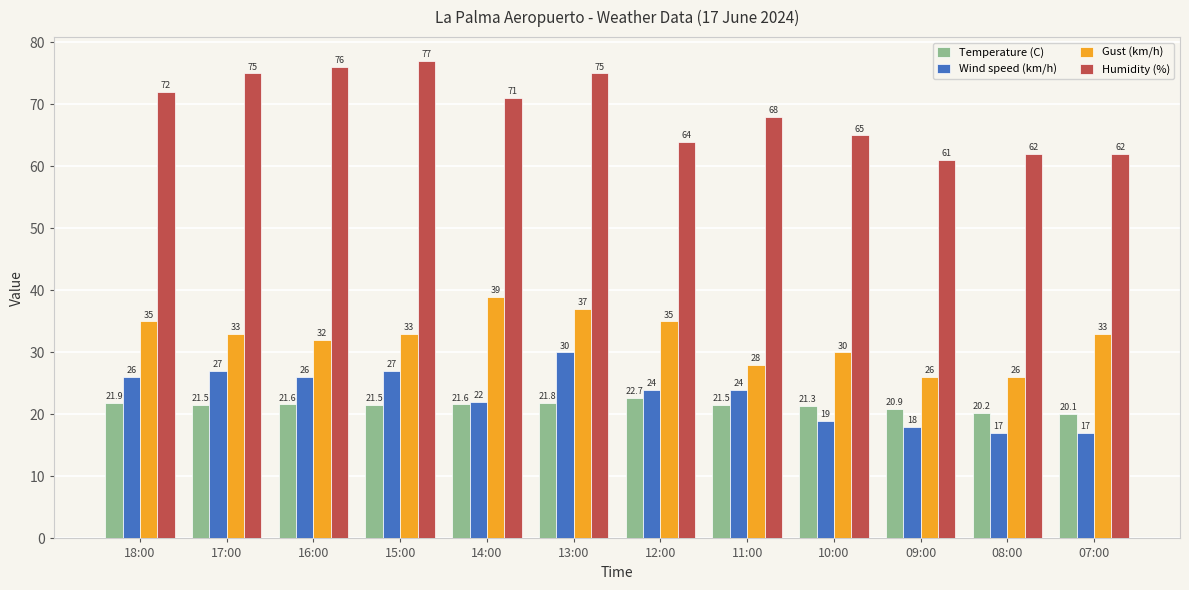

The value of Wind speed (km/h) at 13:00 is 30.0. True or false?

True